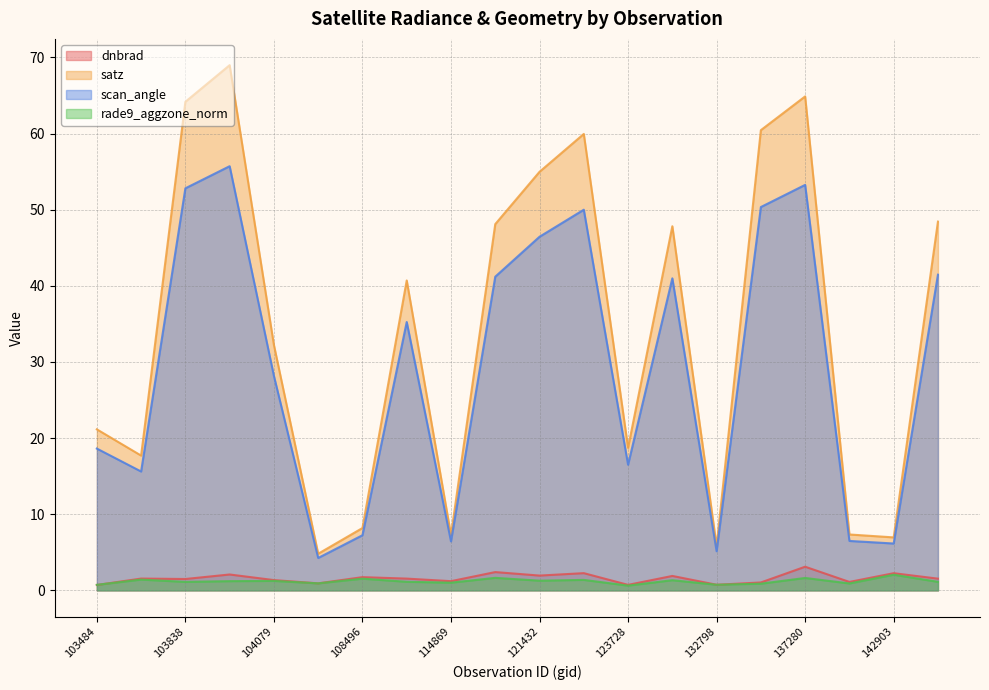

Reading left to right, transcribe all the data shown in this chart.

dnbrad: 0.7	1.6	1.5	2.1	1.4	0.9	1.7	1.5	1.2	2.4	1.9	2.3	0.7	1.9	0.7	1.0	3.1	1.1	2.3	1.5
satz: 21.2	17.7	64.2	69.0	32.2	4.8	8.2	40.7	7.3	48.1	55.0	59.9	18.7	47.8	5.8	60.4	64.9	7.3	7.0	48.4
scan_angle: 18.6	15.6	52.8	55.7	28.2	4.3	7.2	35.3	6.4	41.2	46.4	50.0	16.5	41.0	5.1	50.3	53.3	6.5	6.2	41.5
rade9_aggzone_norm: 0.7	1.4	1.1	1.2	1.2	0.9	1.5	1.1	1.0	1.6	1.3	1.4	0.6	1.3	0.7	0.9	1.6	0.9	2.1	1.1